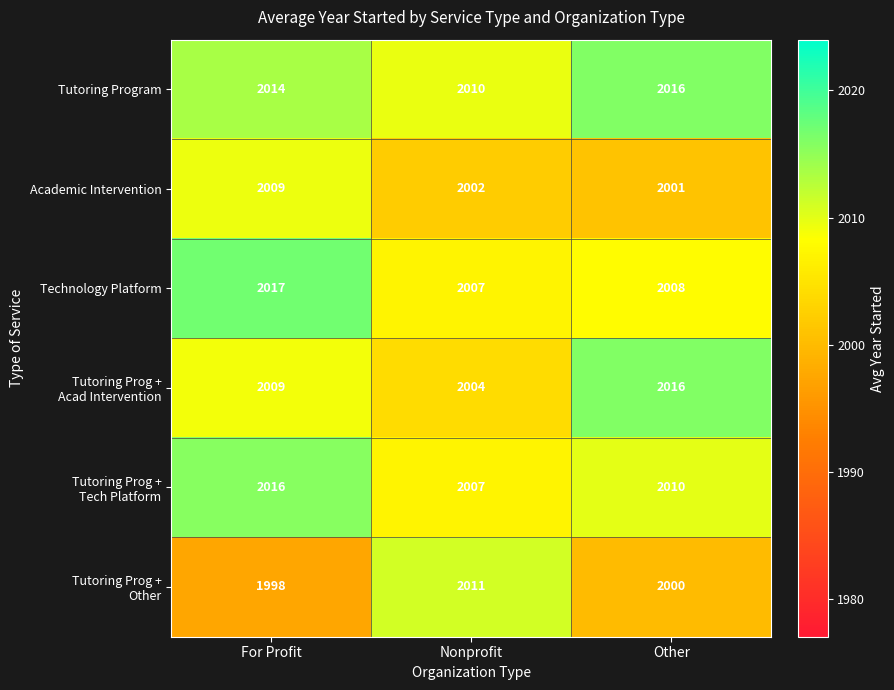

Which series has the largest total across all categories?

Tutoring Program